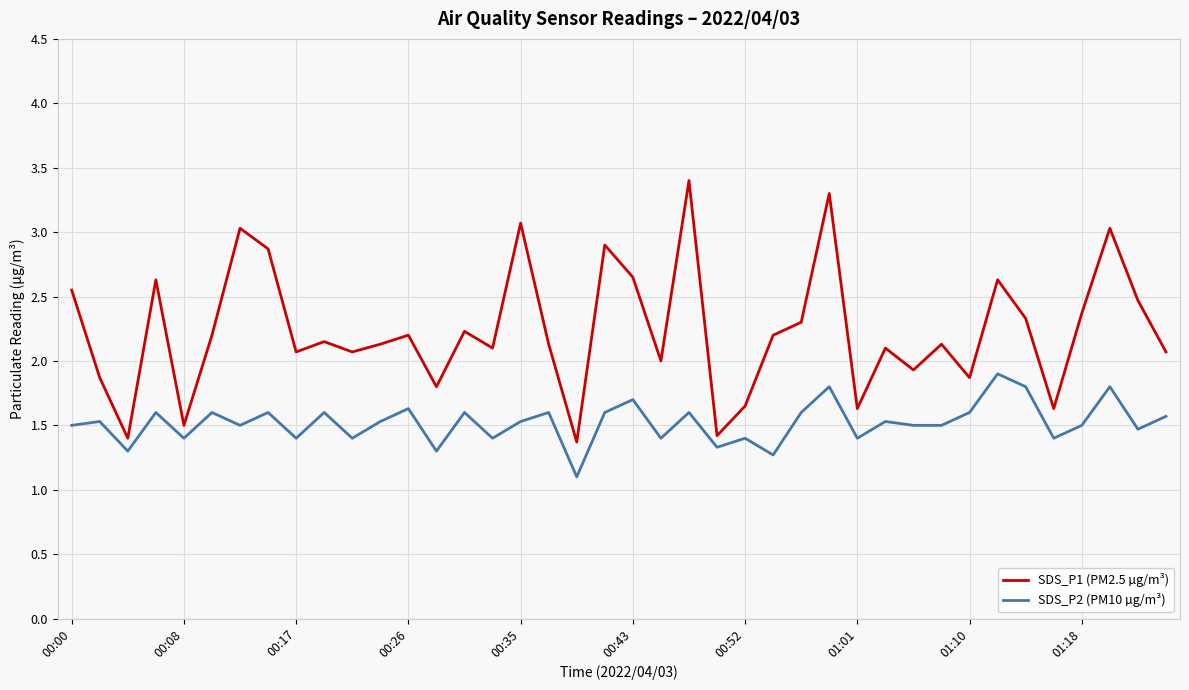

Which series has the largest range (max minus min)?

SDS_P1 (PM2.5 µg/m³)